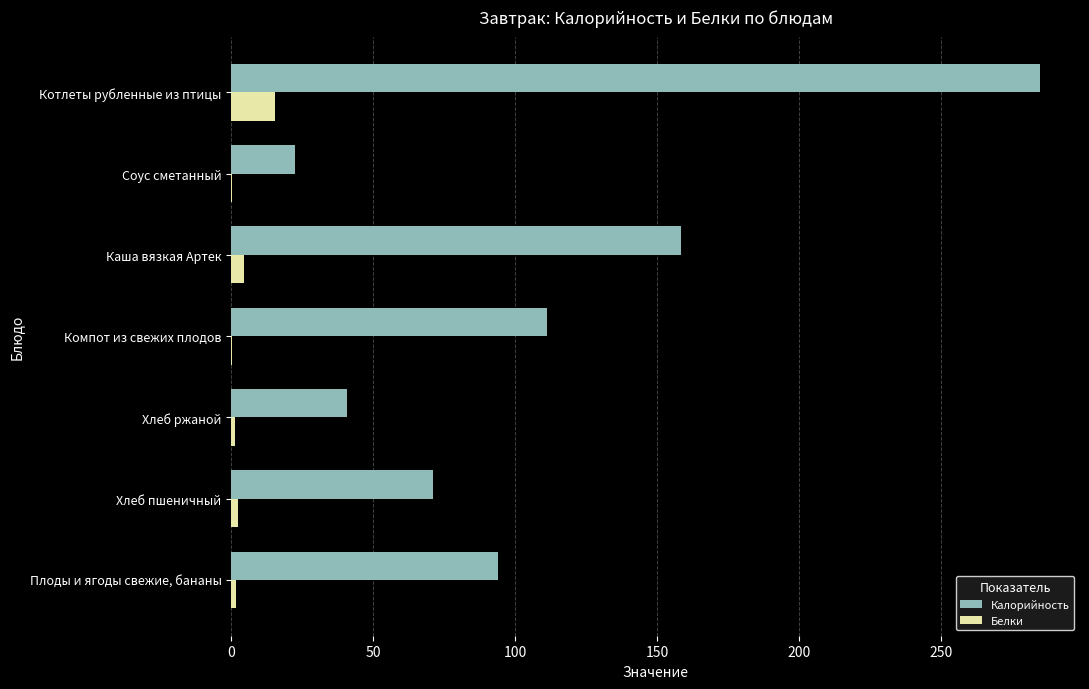

Between Котлеты рубленные из птицы and Соус сметанный, which series saw the biggest shift?

Калорийность